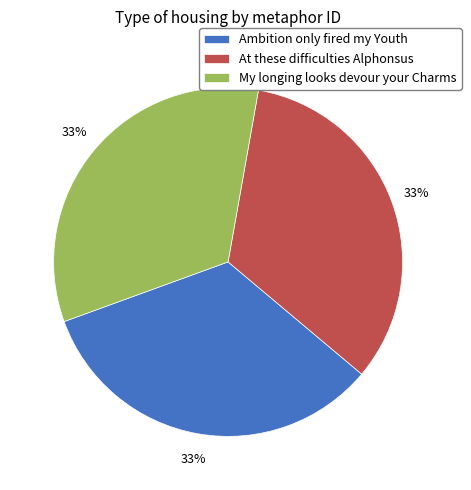

To the nearest percent, what is the average slice percentage?

33%